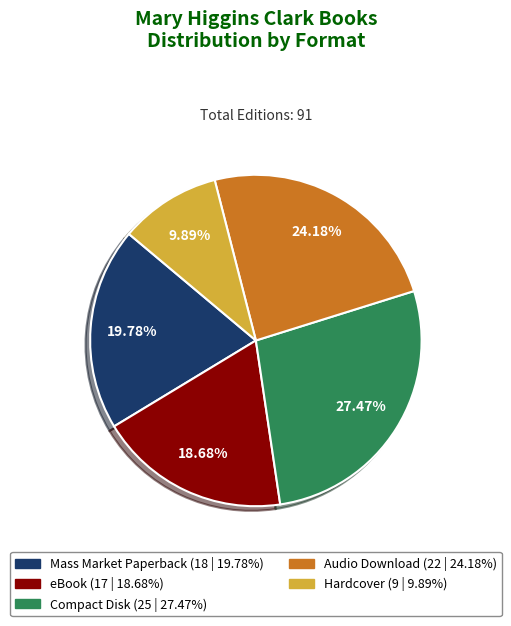

What is the largest slice in the pie chart?

Compact Disk